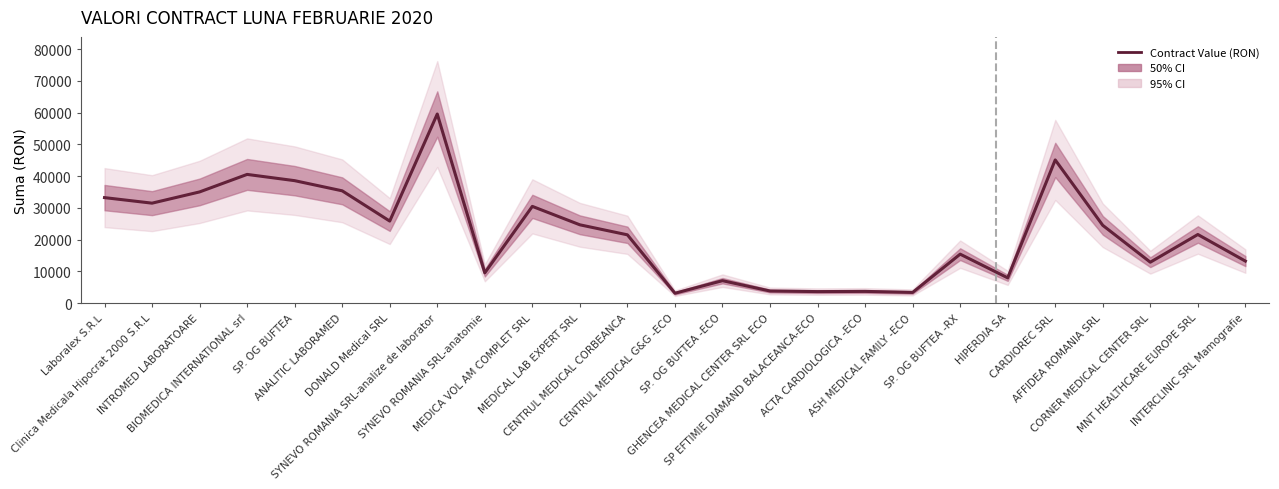

Reading left to right, list all the values displayed in this chart.

33223.2	31475.5	35014.9	40530.3	38563.1	35362.7	25834.6	59549.8	9520.7	30463.4	24656.8	21505.0	3104.6	7059.8	3809.1	3621.4	3684.3	3360.4	15412.7	7949.3	45091.6	24490.9	12881.2	21604.2	13230.4